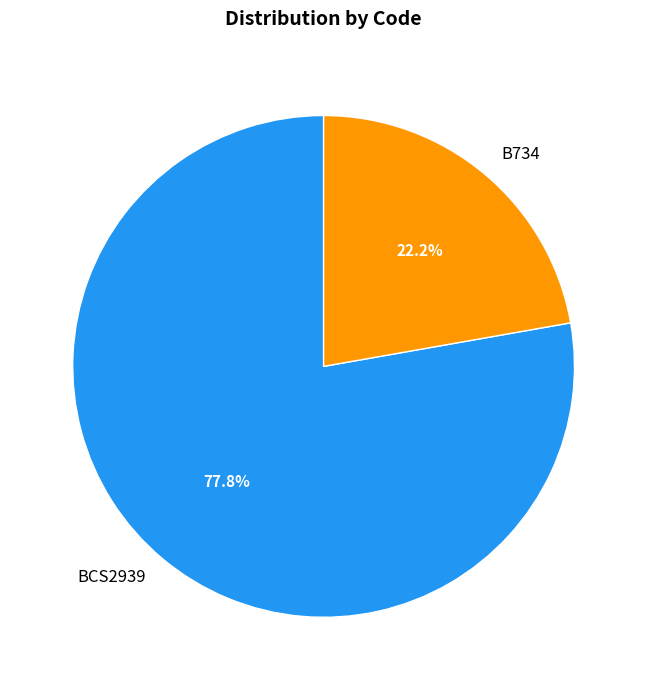

Does any single category account for the majority?

Yes